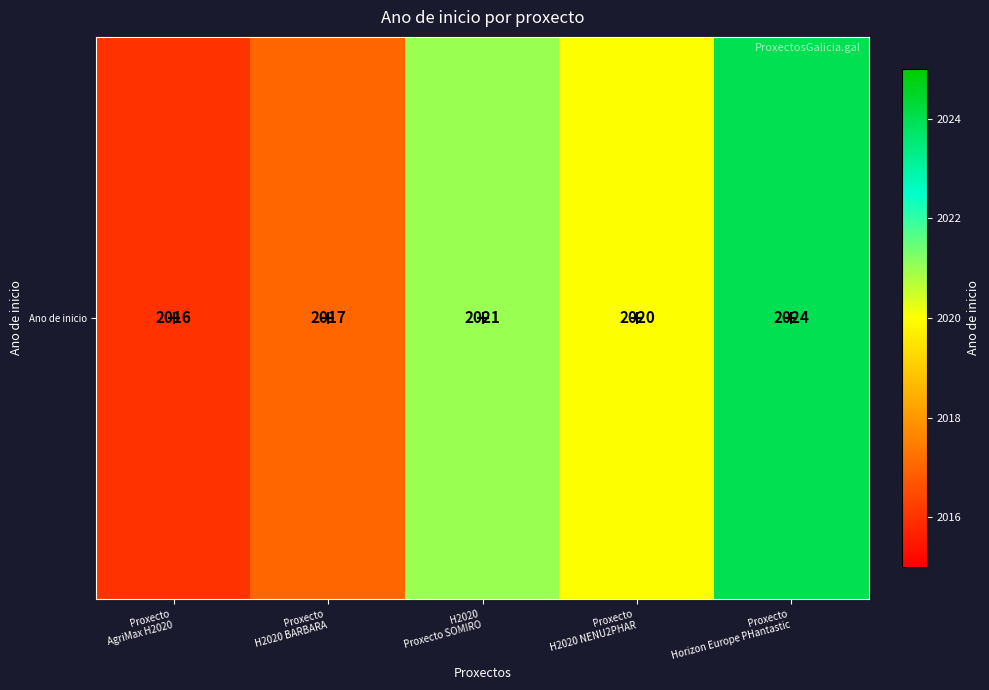

Which category has the highest value across all series?

Proxecto
Horizon Europe PHantastic